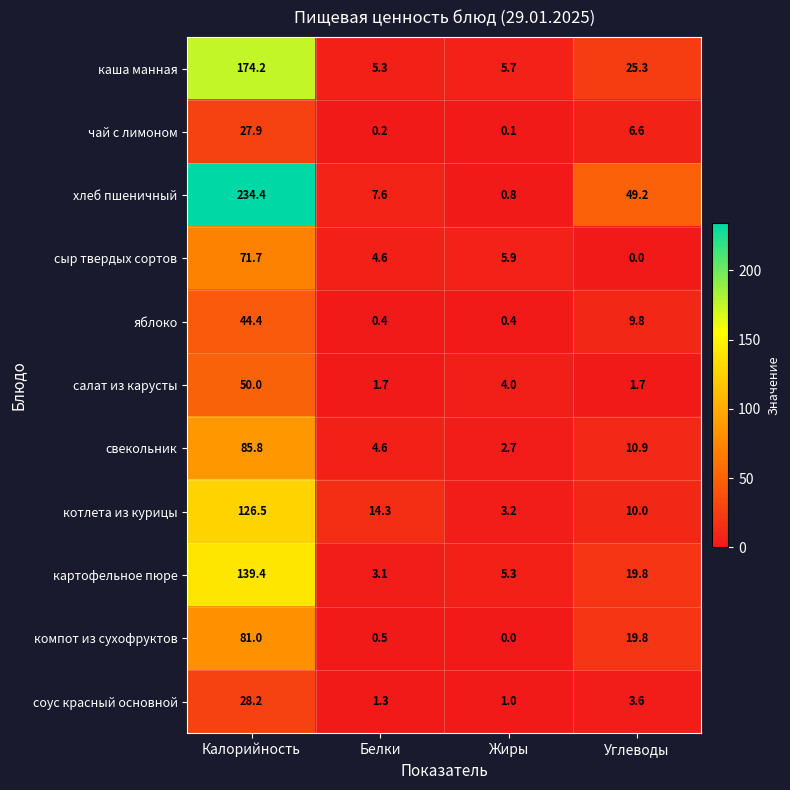

Which series has the largest total across all categories?

хлеб пшеничный